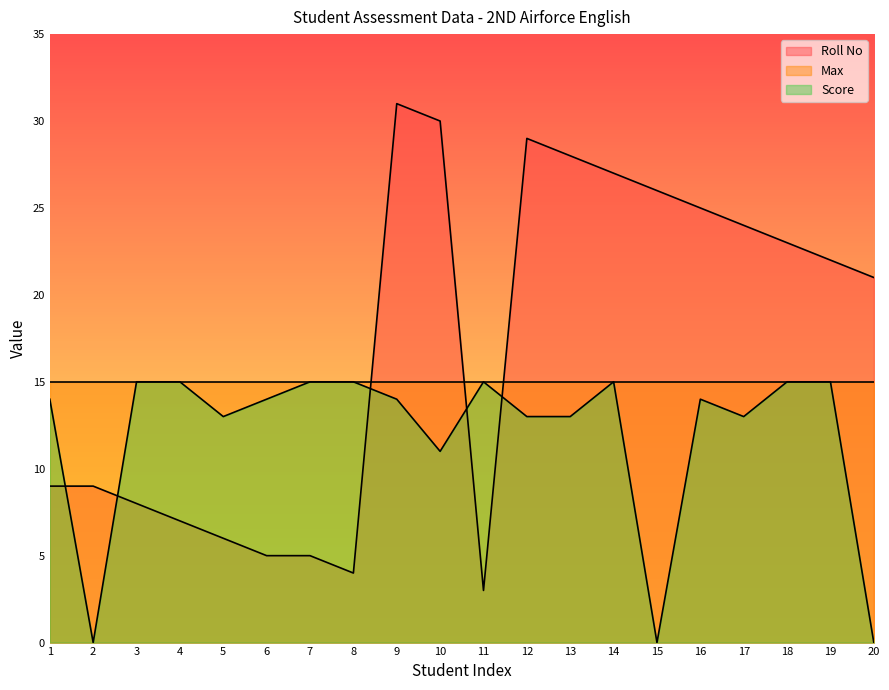

What is the average value of the Score series?

12